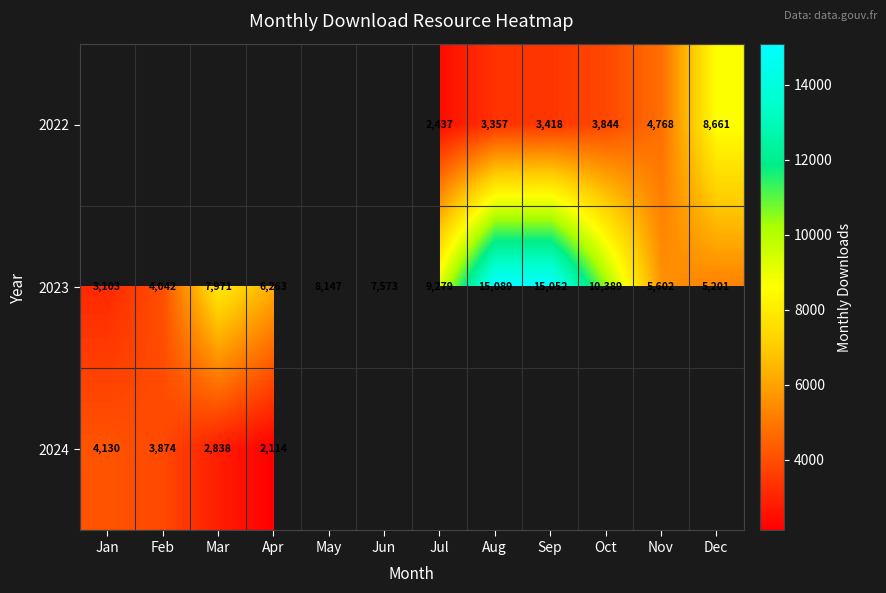

How many data points in 2023 are less than 7971?

6